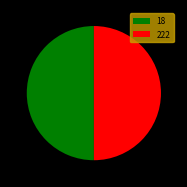

Is it true that 222 is 50% of the pie?

True